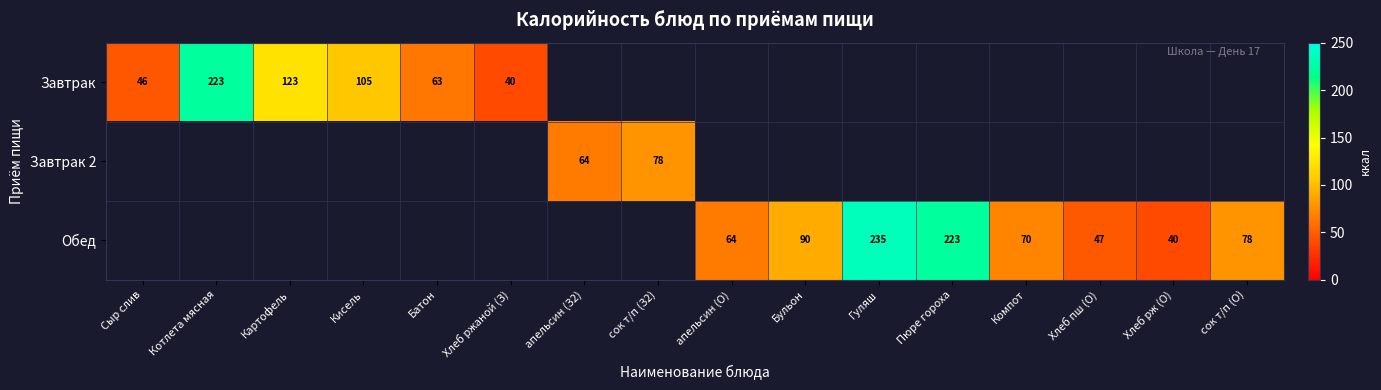

How many distinct data groups are displayed?

3